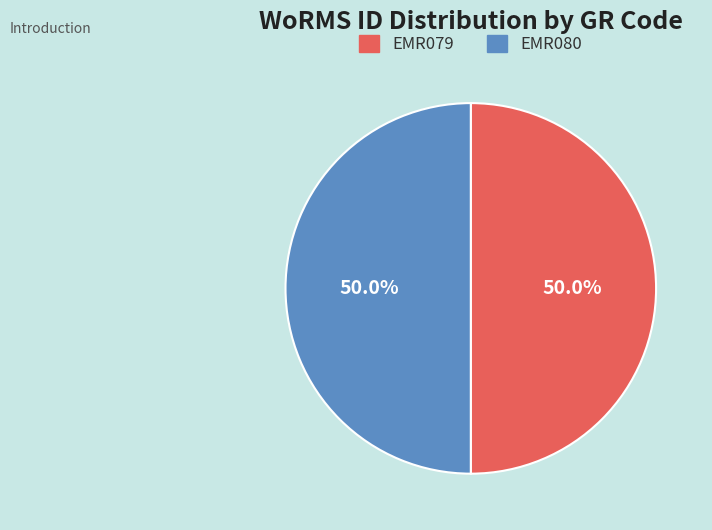

To the nearest percent, what percentage of the pie is EMR080?

50%